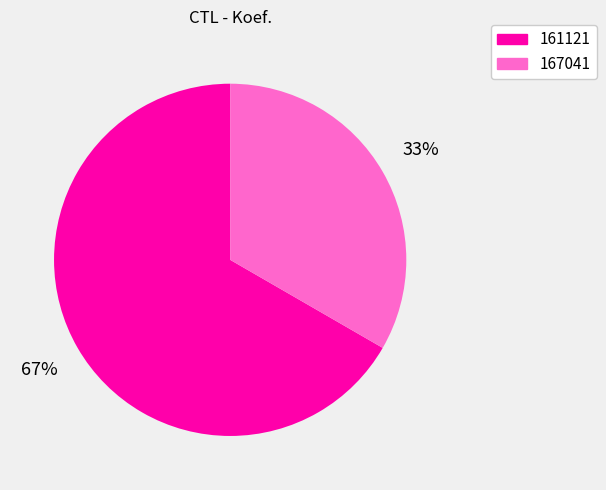

To the nearest percent, what is the average slice percentage?

50%